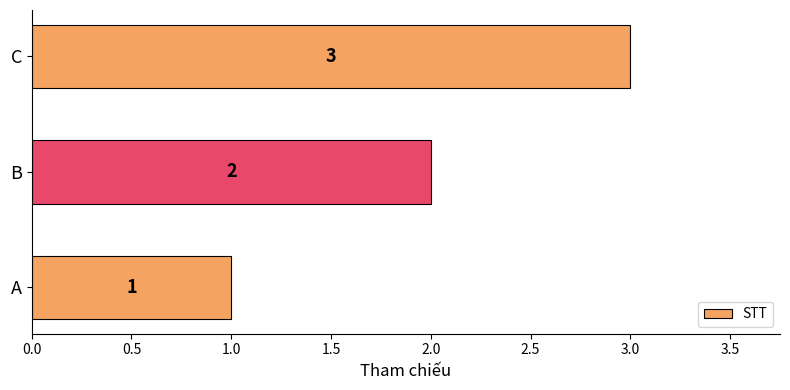

Rank the categories by value from lowest to highest.

A, B, C